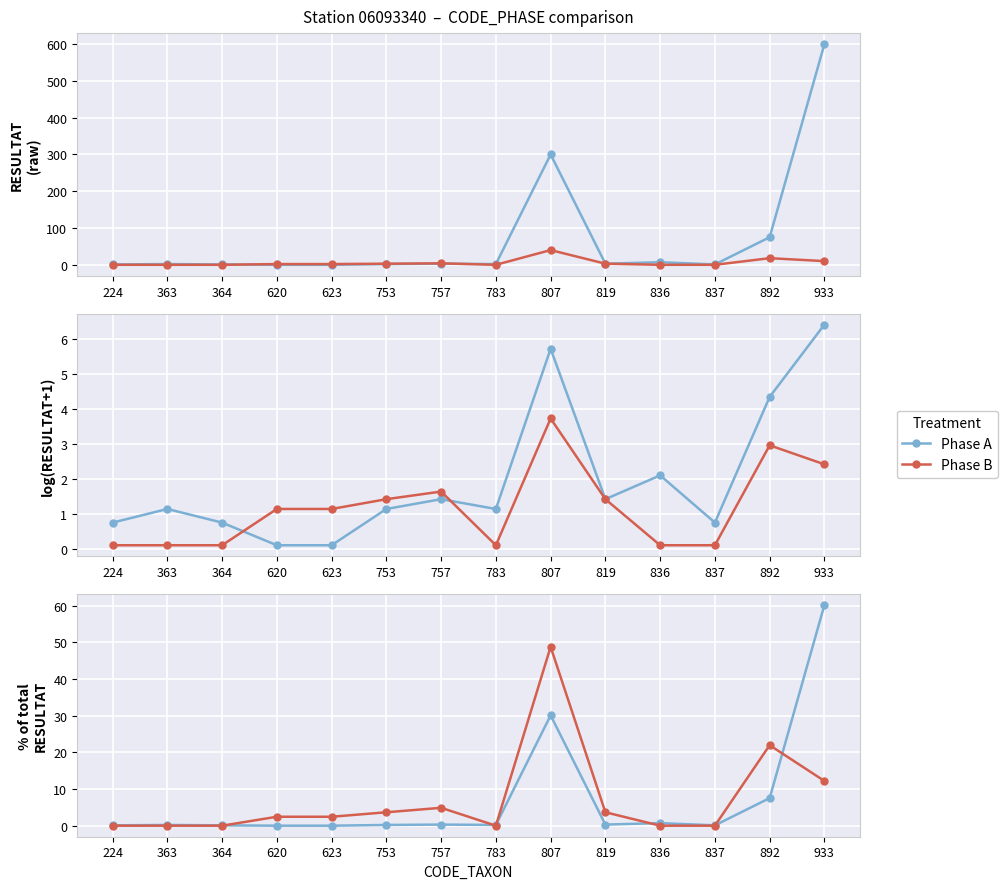

Between 620 and 836, which series saw the biggest shift?

Phase B